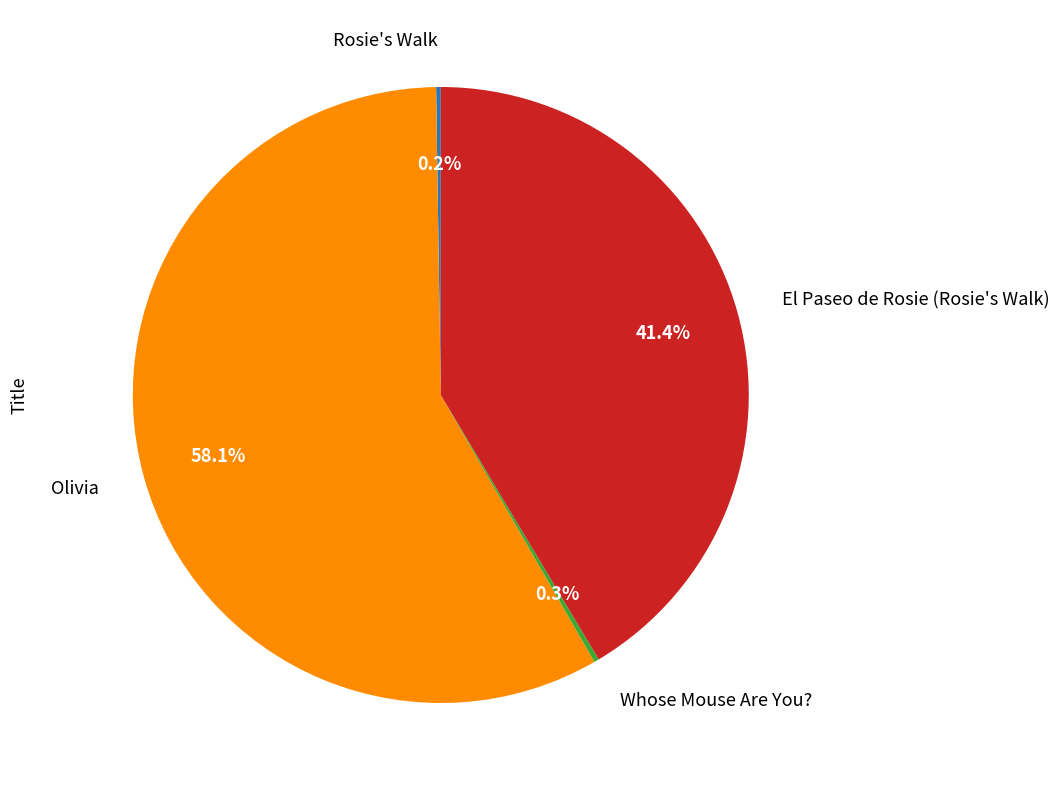

Which category has the biggest portion of the pie?

Olivia